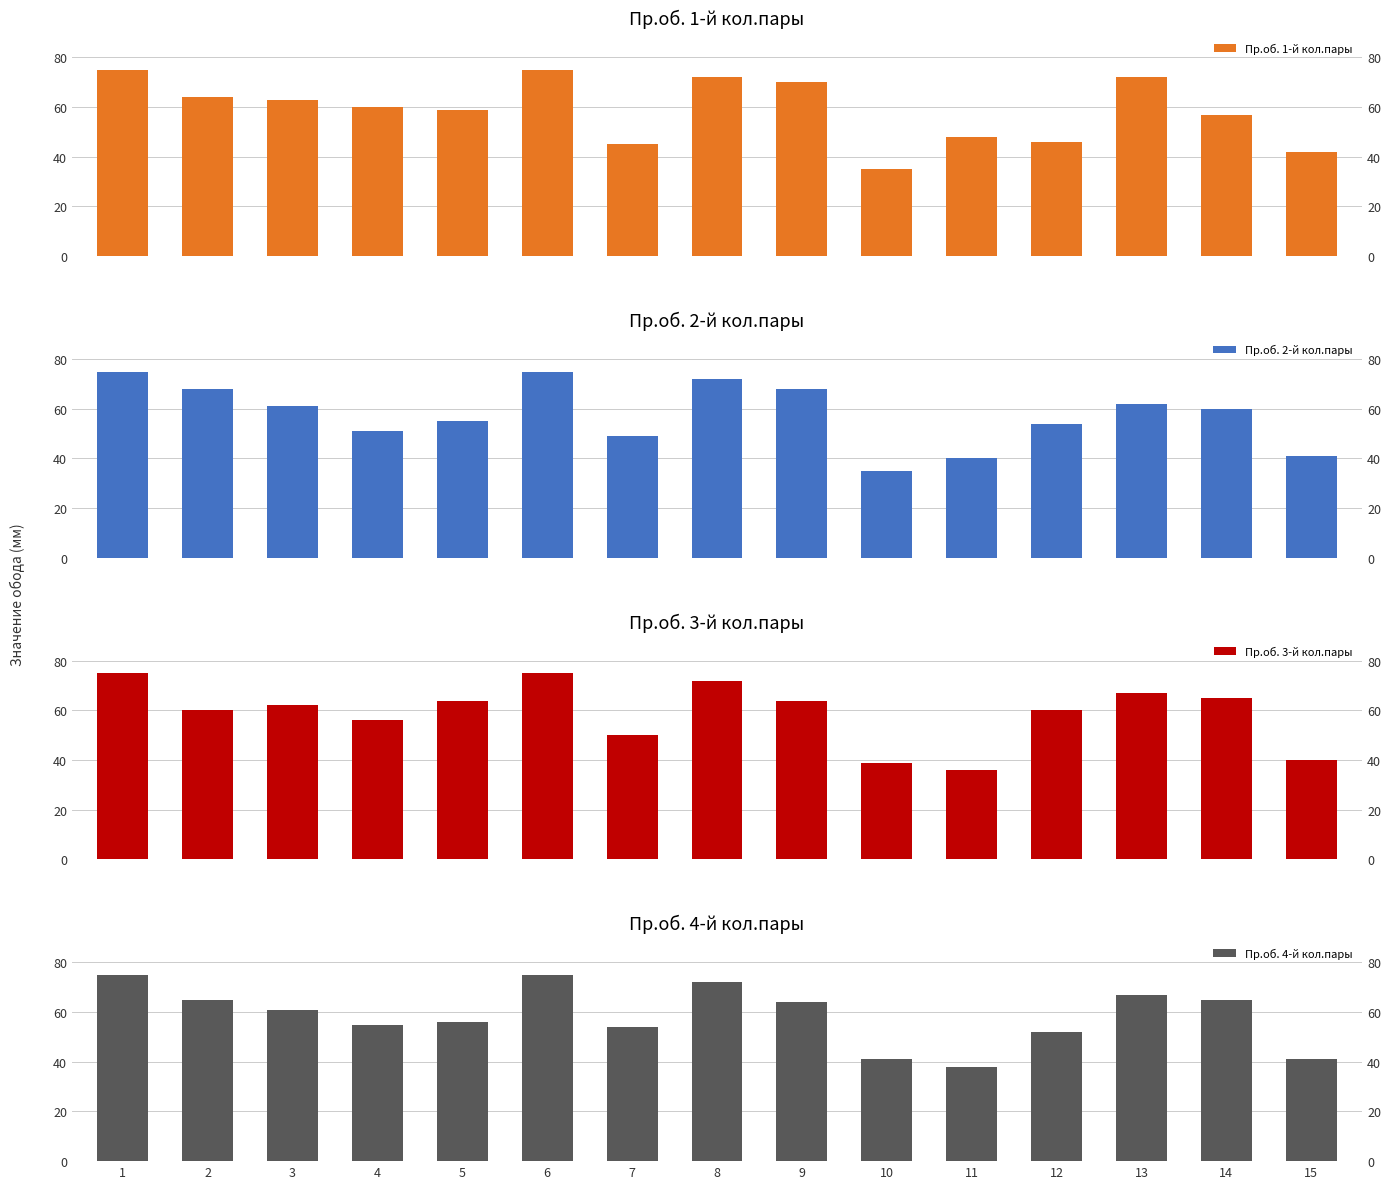

Is it true that Пр.об. 1-й кол.пары equals 101 at 5?

False